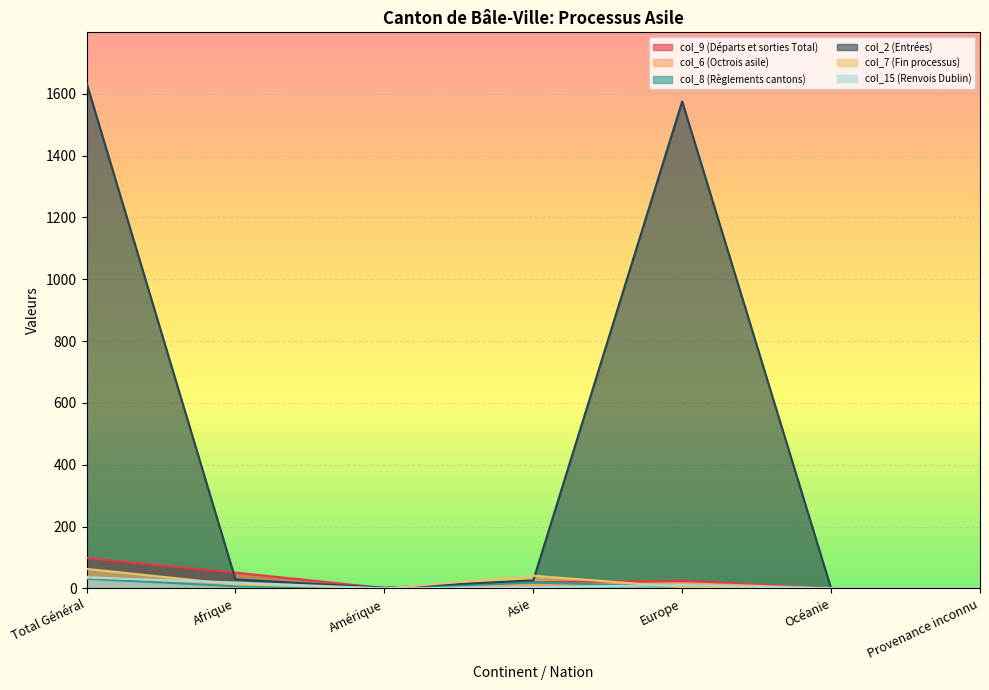

How many distinct data groups are displayed?

6